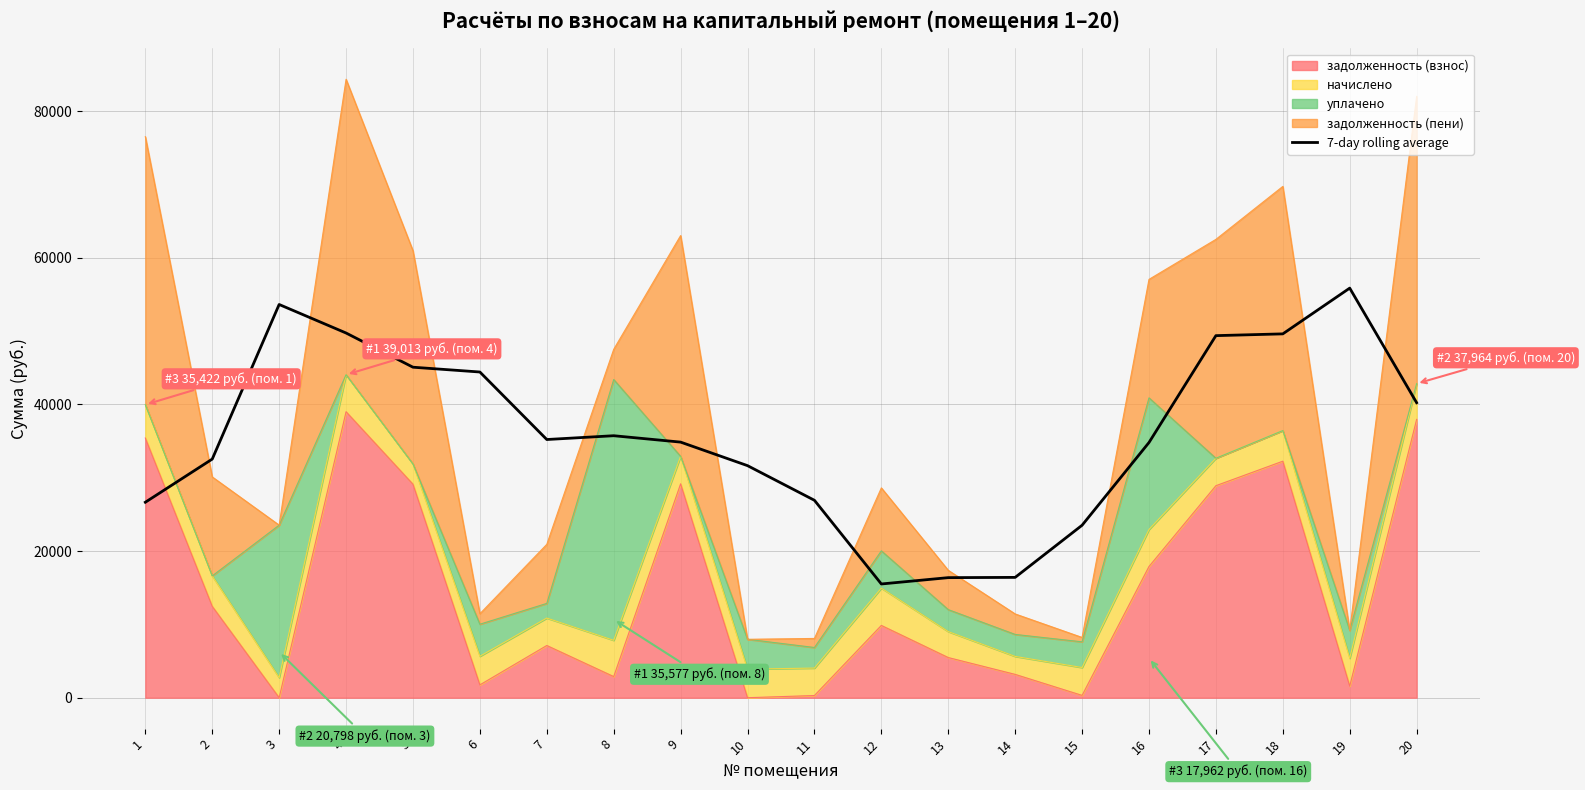

List the labels in order of value, smallest first.

12, 13, 14, 15, 1, 11, 10, 2, 16, 9, 7, 8, 20, 6, 5, 17, 18, 4, 3, 19